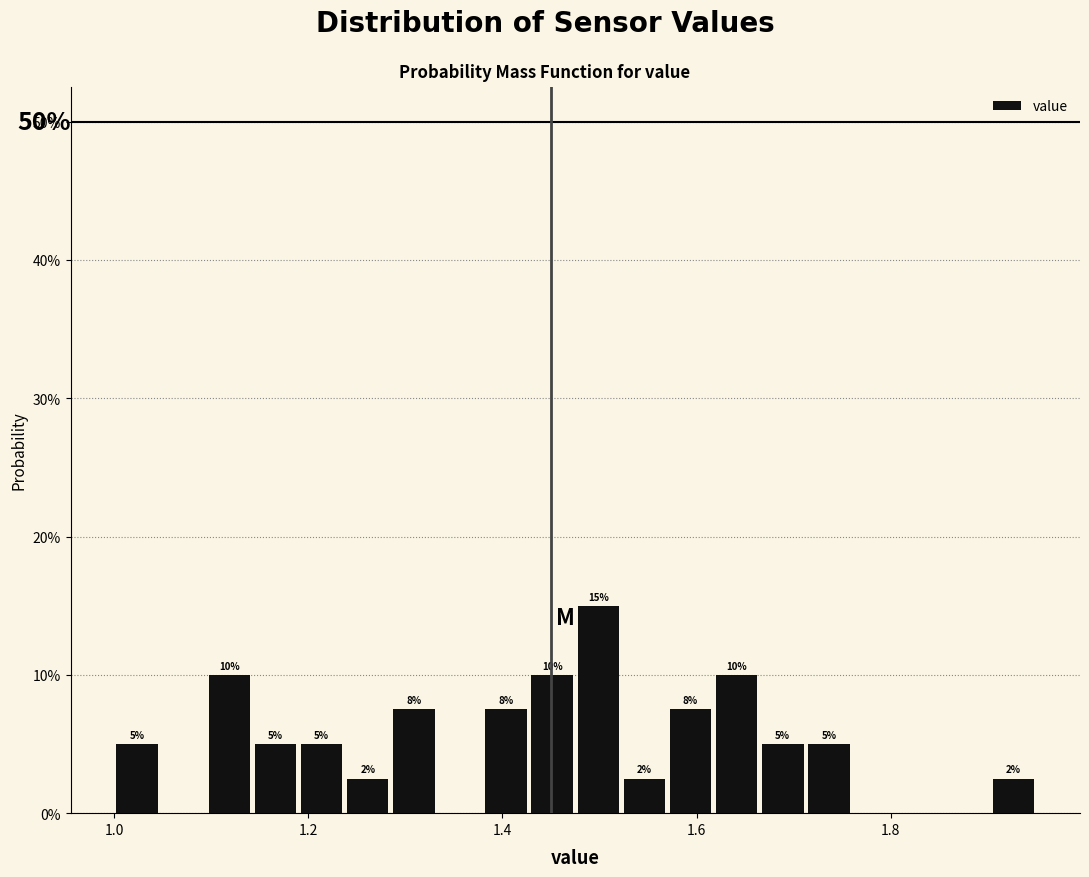

Read against the x-axis, roughly where is the centre of the tallest bar?

1.50